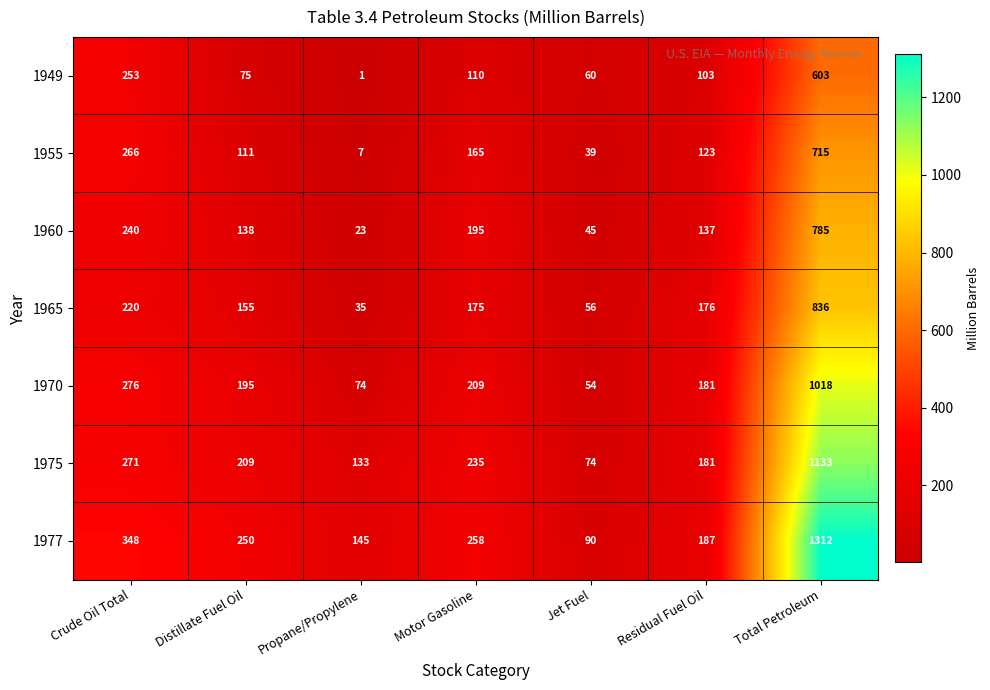

Is it true that 1960 equals 78 at Jet Fuel?

False